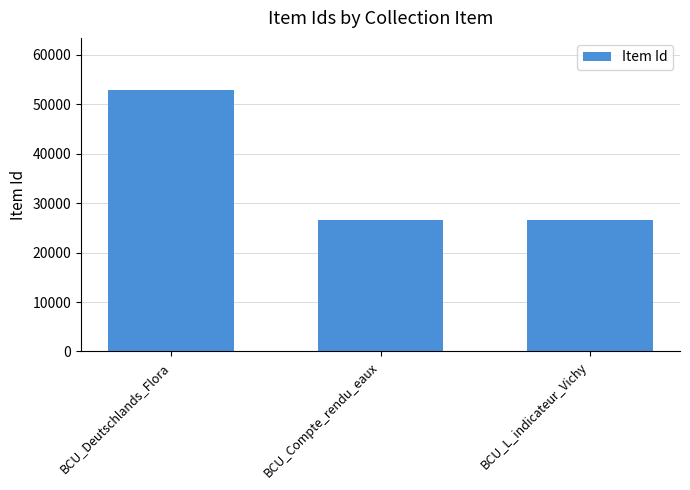

The chart shows a value of 16760 at BCU_Compte_rendu_eaux. True or false?

False